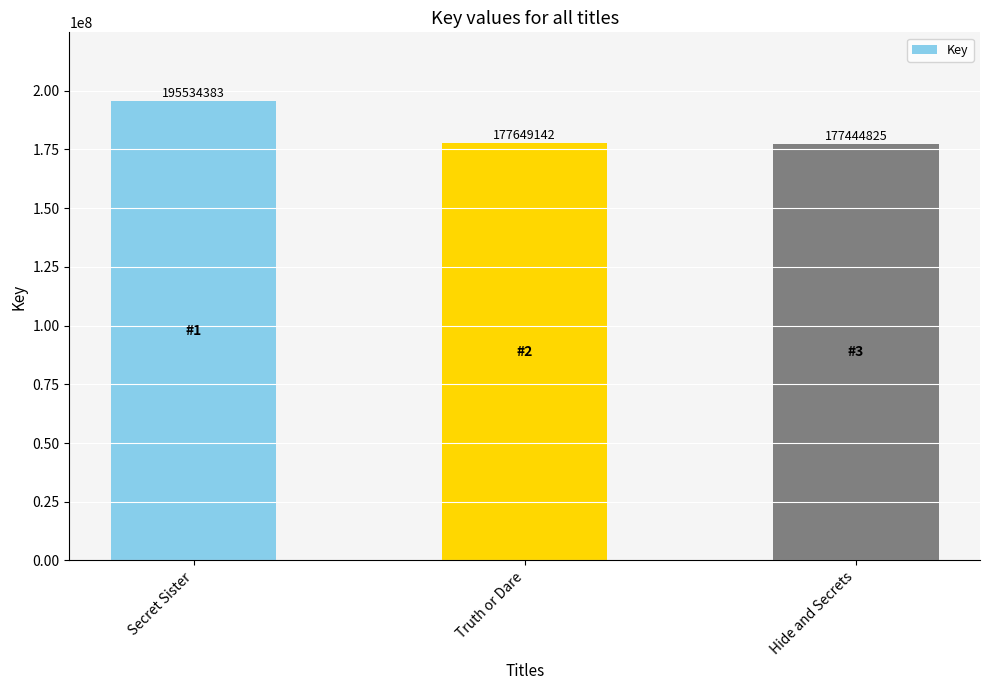

What is the label of the 3rd bar from the right?

Secret Sister